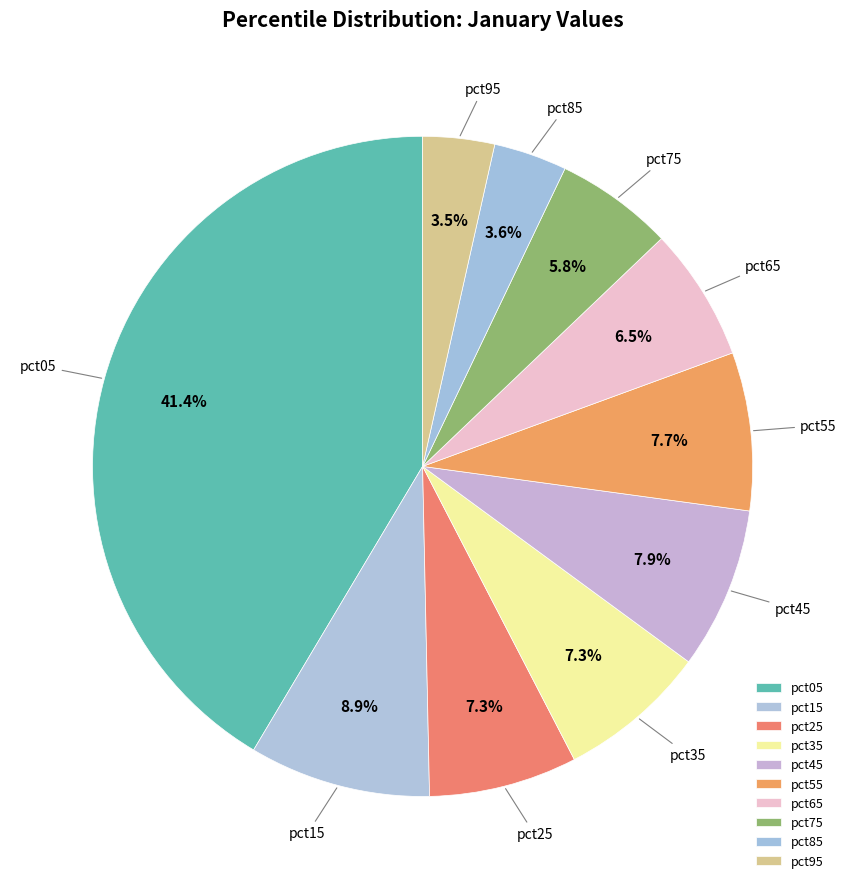

To the nearest percent, what is the average slice percentage?

10%